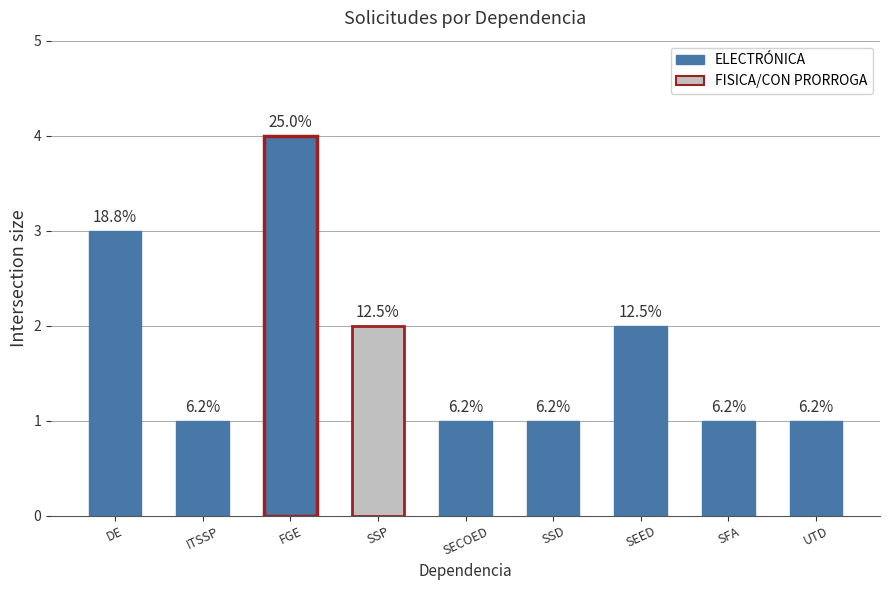

The chart shows a value of 1 at SSP. True or false?

False